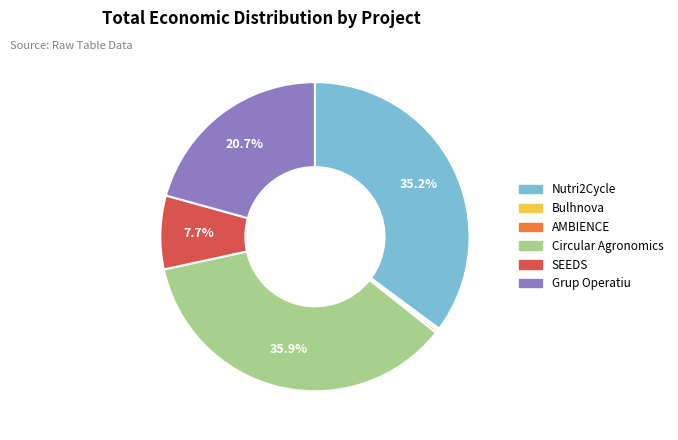

To the nearest percent, what is the difference between the largest and smallest slice percentages?

36%